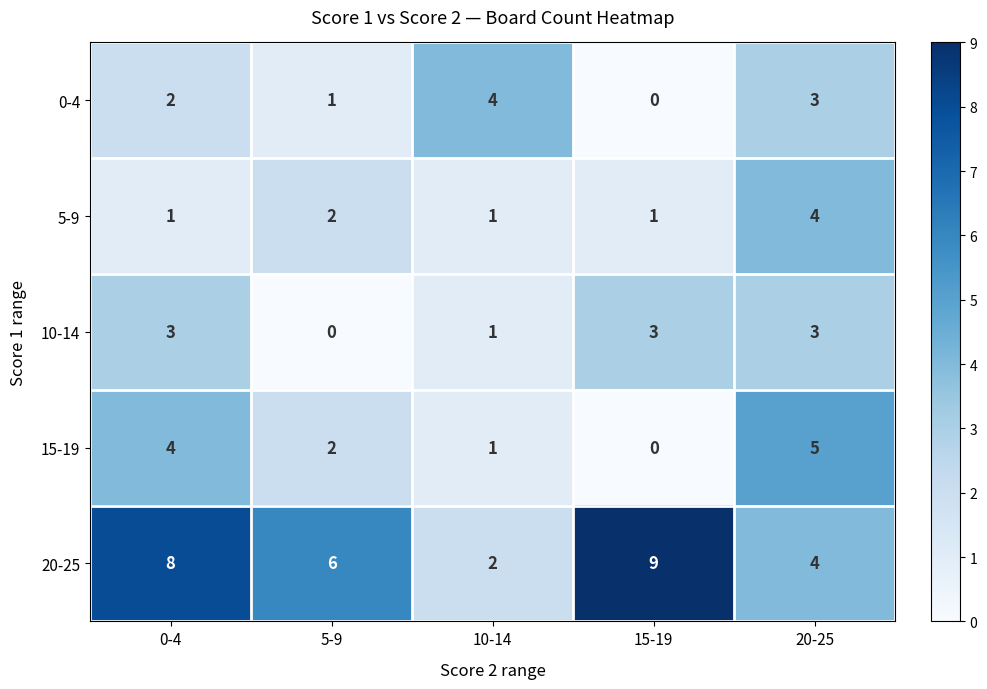

How many categories are shown in the chart?

5